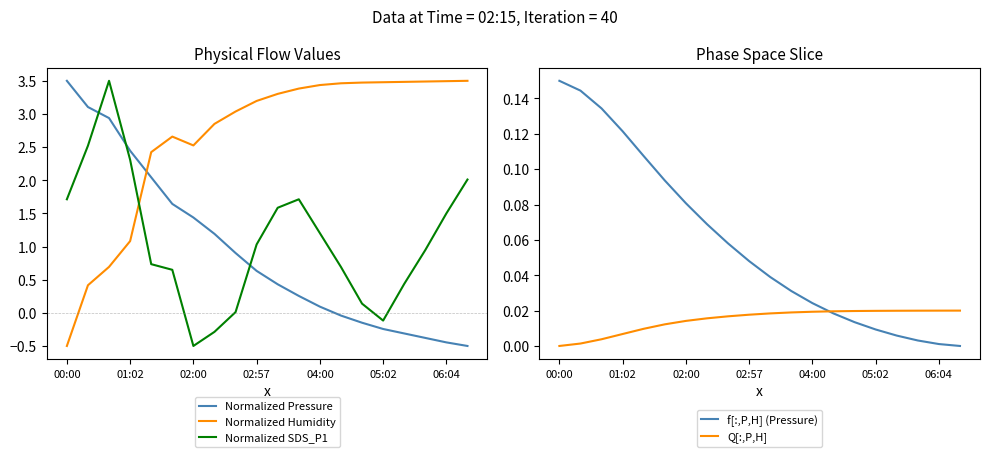

True or false: Normalized SDS_P1 and Normalized Pressure intersect in this chart.

True